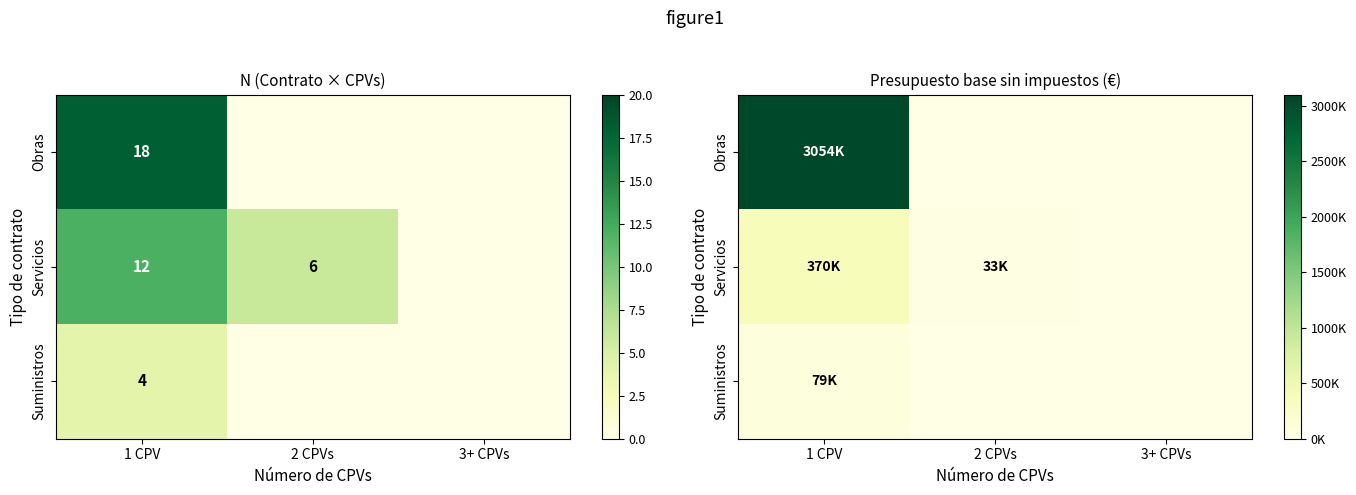

Which has a higher value, 3+ CPVs or 1 CPV?

1 CPV